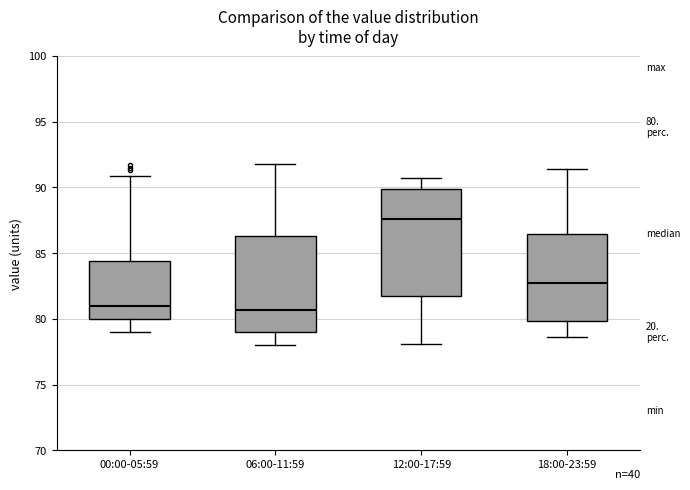

Which box is the tallest, from its lower edge to its upper edge?

12:00-17:59